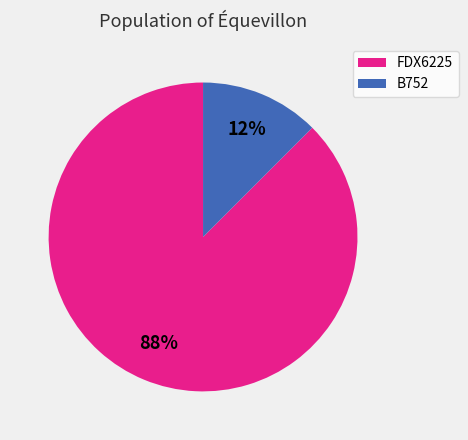

What is the majority slice?

FDX6225